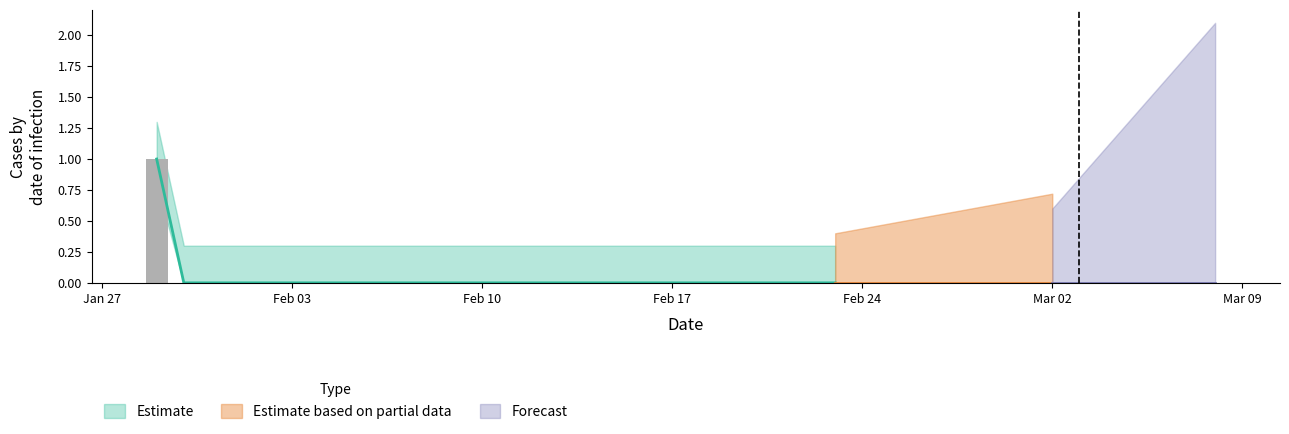

How many data points are above 0?

1